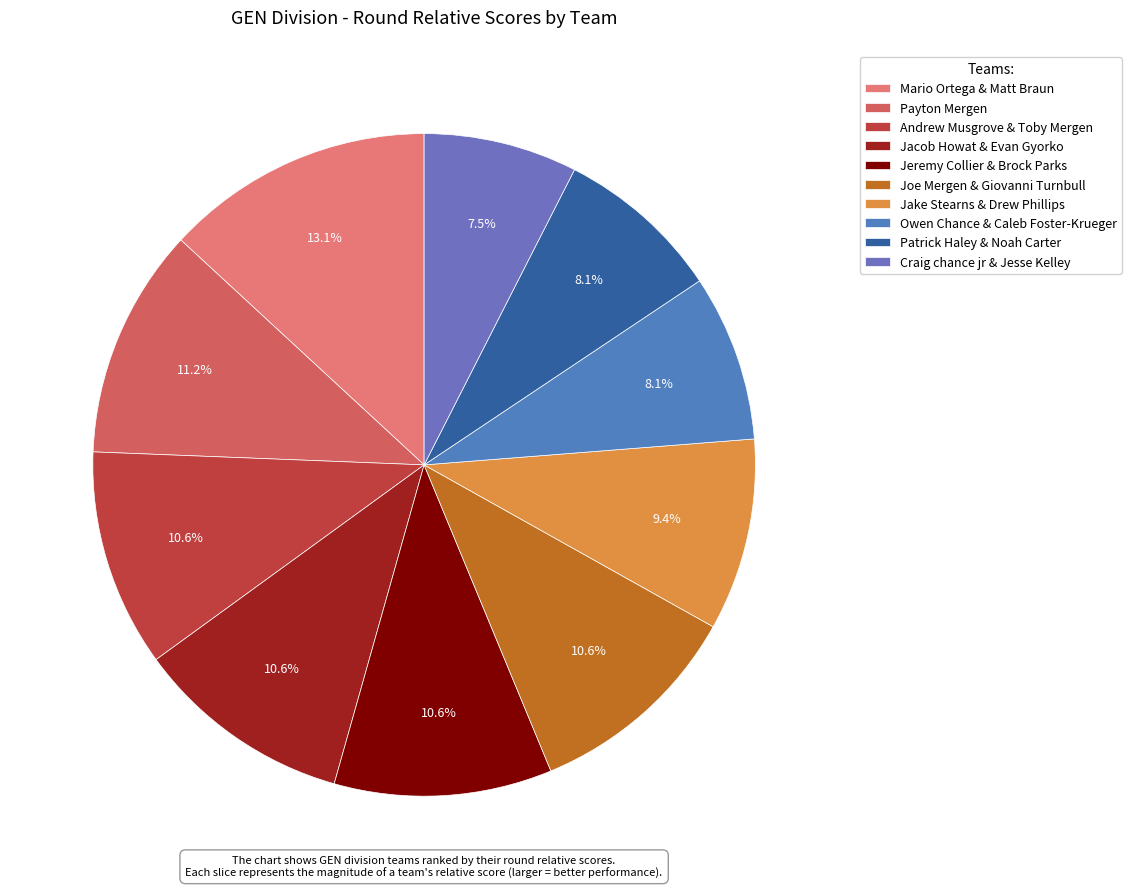

How much of the chart is everything except Craig chance jr & Jesse Kelley?

92.5%